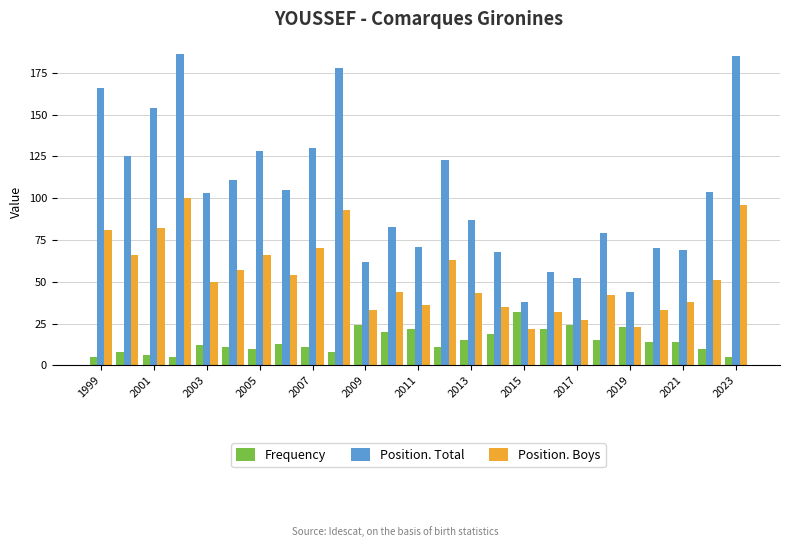

Rank the series by their maximum value, from lowest to highest.

Frequency, Position. Boys, Position. Total